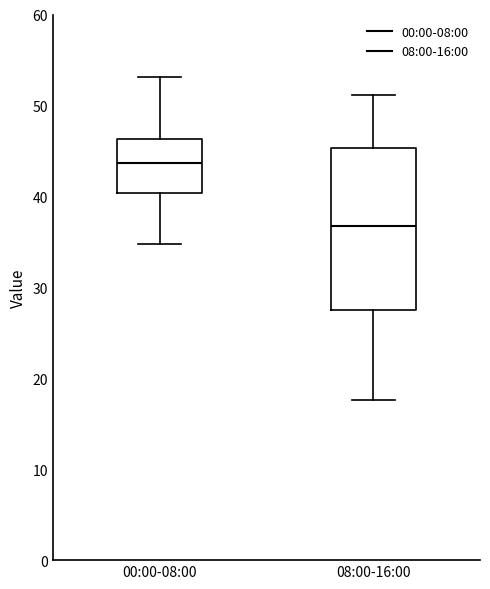

Which box has the lowest median line?

08:00-16:00